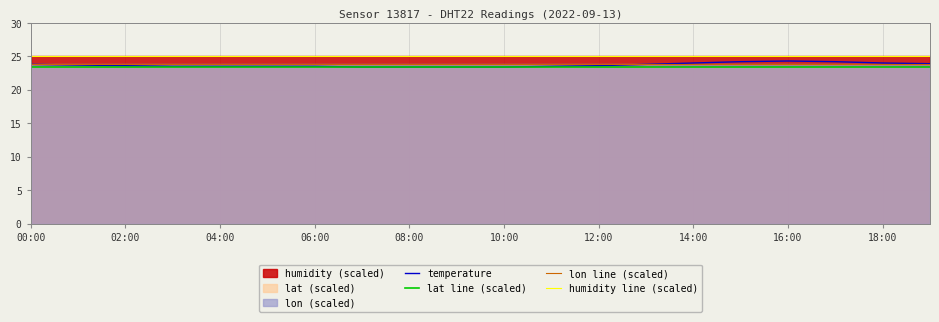

True or false: lat line (scaled) and lon line (scaled) intersect in this chart.

False